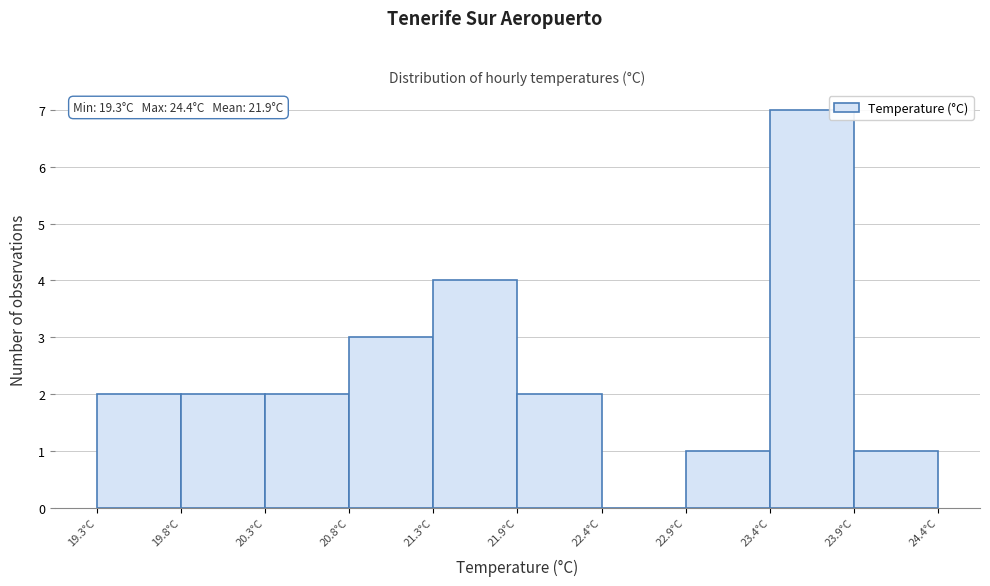

Which range on the x-axis has the tallest bar?

23.38 to 23.89